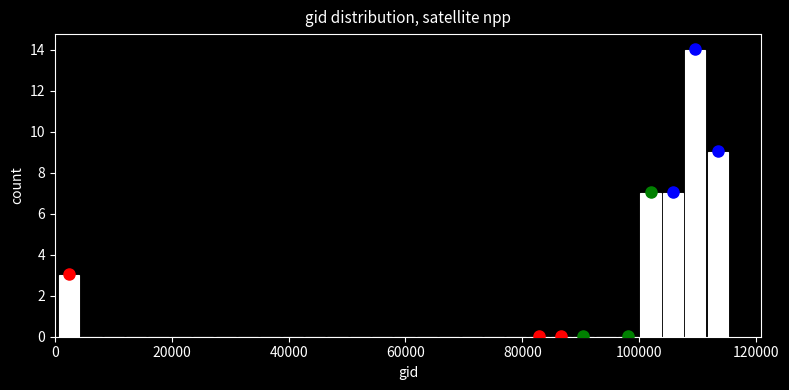

Around what value on the x-axis is the tallest bar? Give the approximate position of its centre, as read against the axis.

110000